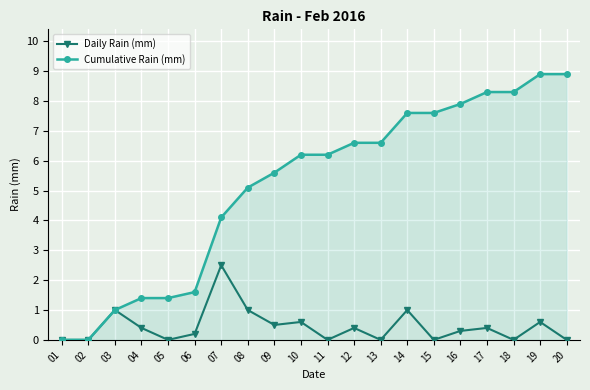

Reading left to right, what are all the values shown in this chart?

Daily Rain (mm): 0.0	0.0	1.0	0.4	0.0	0.2	2.5	1.0	0.5	0.6	0.0	0.4	0.0	1.0	0.0	0.3	0.4	0.0	0.6	0.0
Cumulative Rain (mm): 0.0	0.0	1.0	1.4	1.4	1.6	4.1	5.1	5.6	6.2	6.2	6.6	6.6	7.6	7.6	7.9	8.3	8.3	8.9	8.9